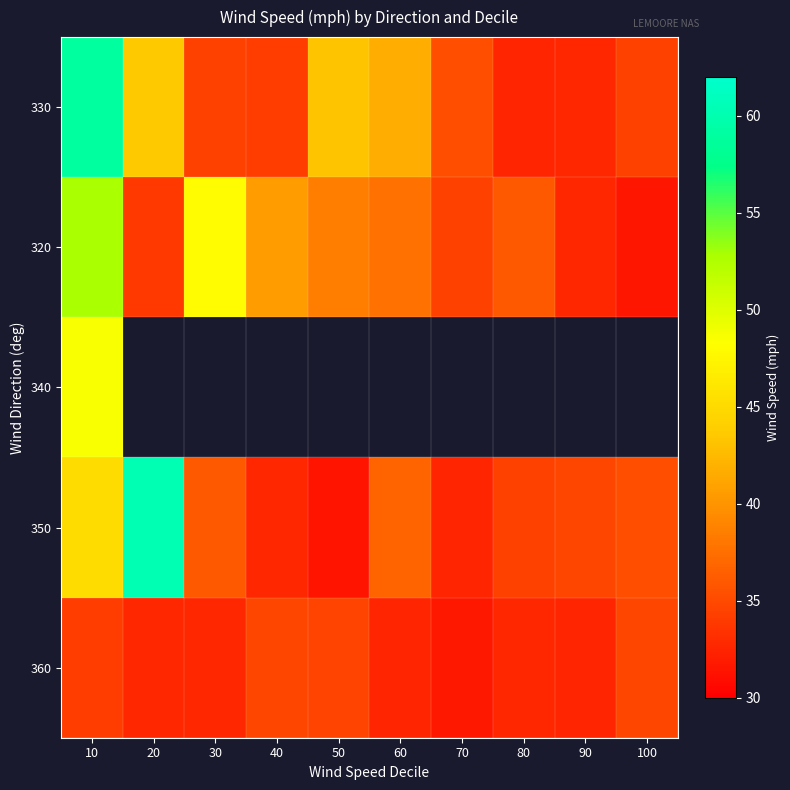

How many data points in 330 are less than 35?

5